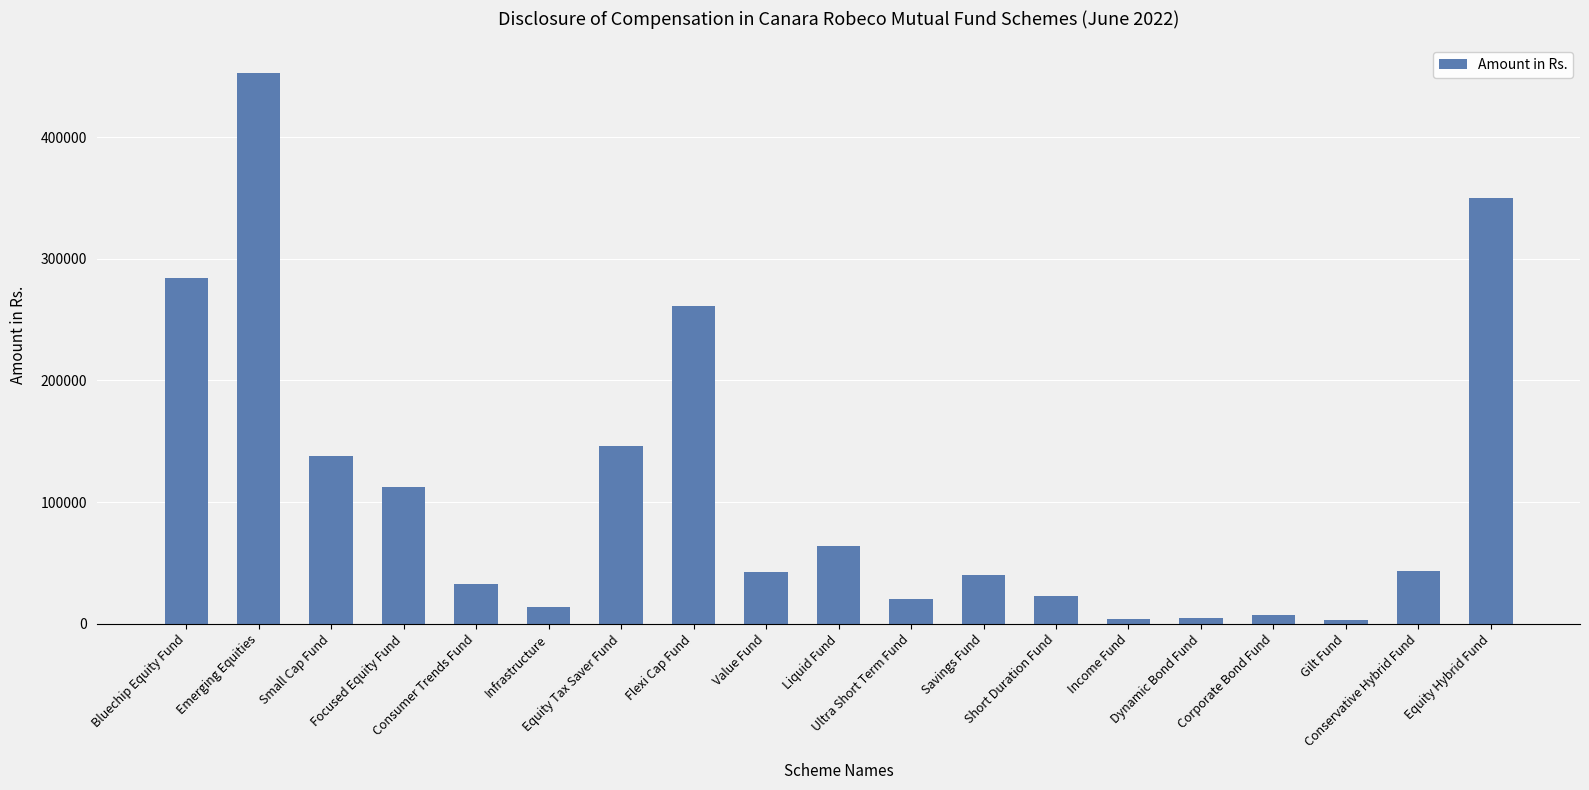

What is the difference between the values at Ultra Short Term Fund and Conservative Hybrid Fund?

23541